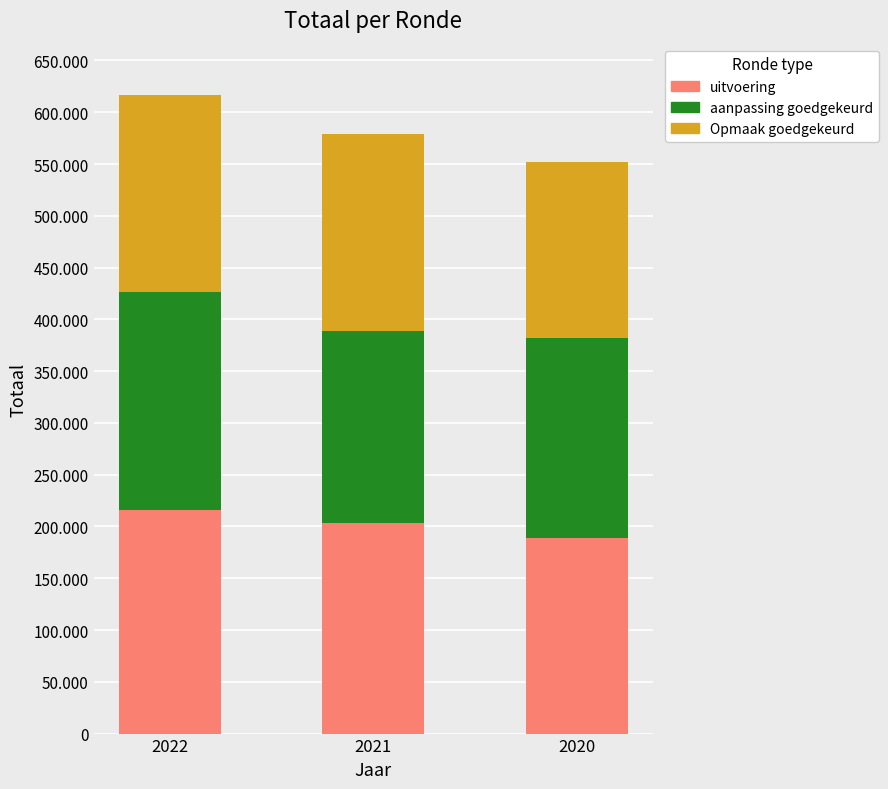

Which category has the highest value in the uitvoering series?

2022